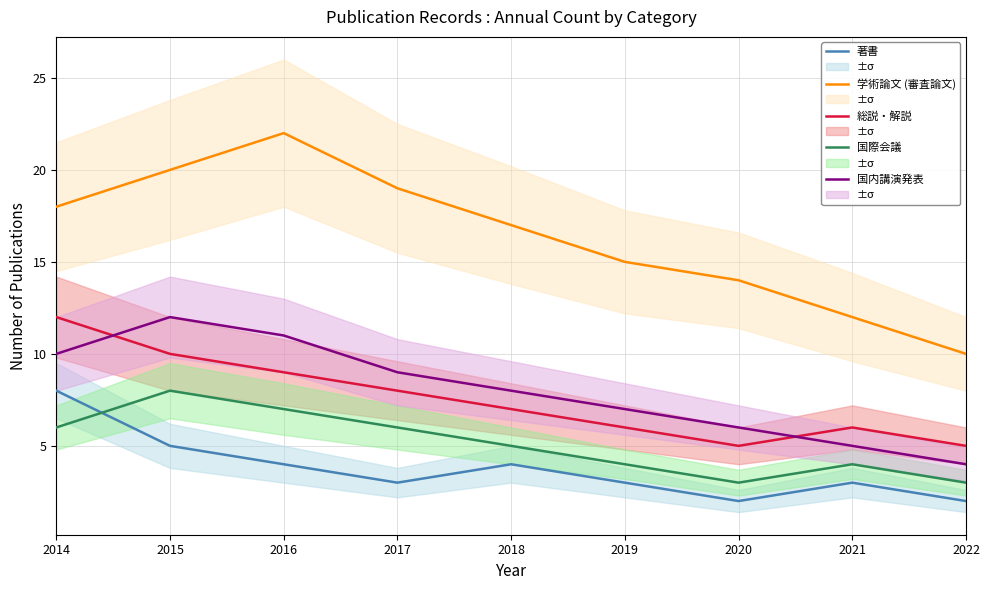

How many interior local peaks does the 総説・解説 series have?

1